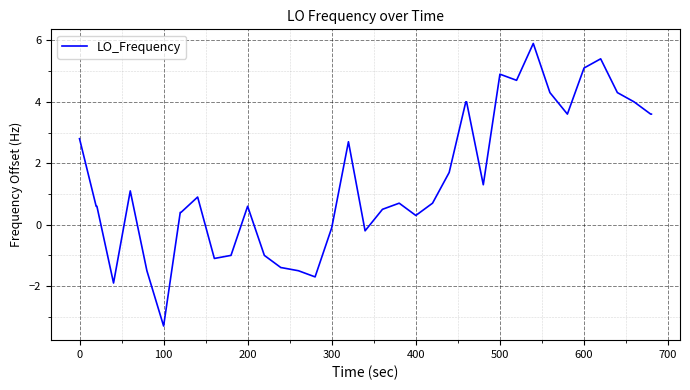

What is the greatest value displayed?

5.9